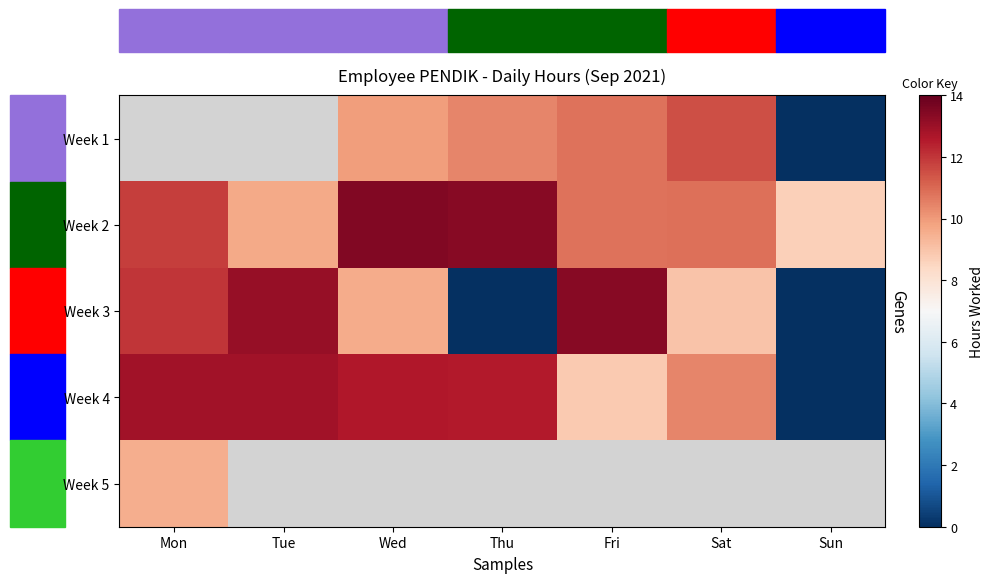

What is the difference between the highest and lowest values at Fri?

14.4